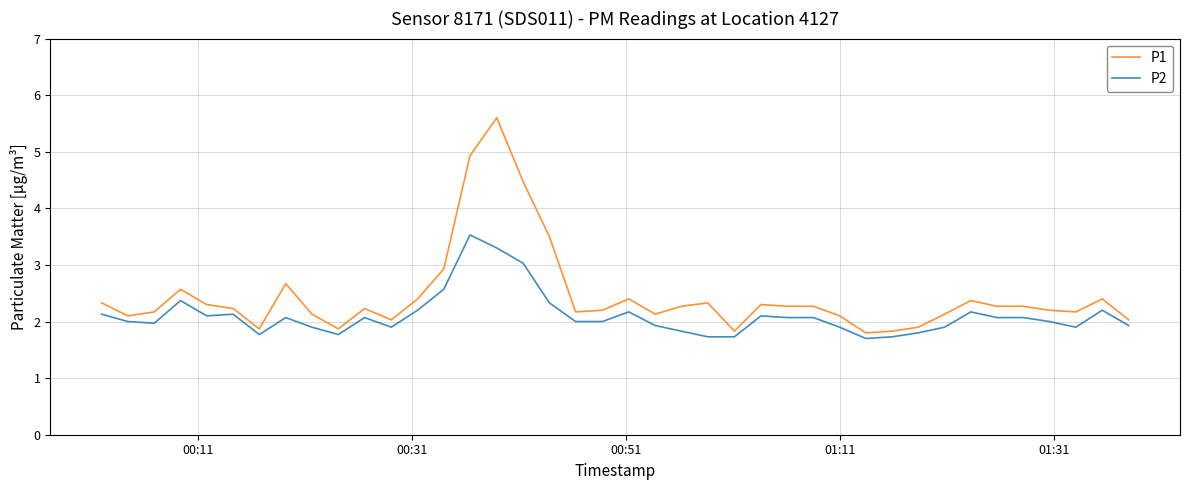

What is the difference between the maximum and minimum values in the P1 series?

3.8